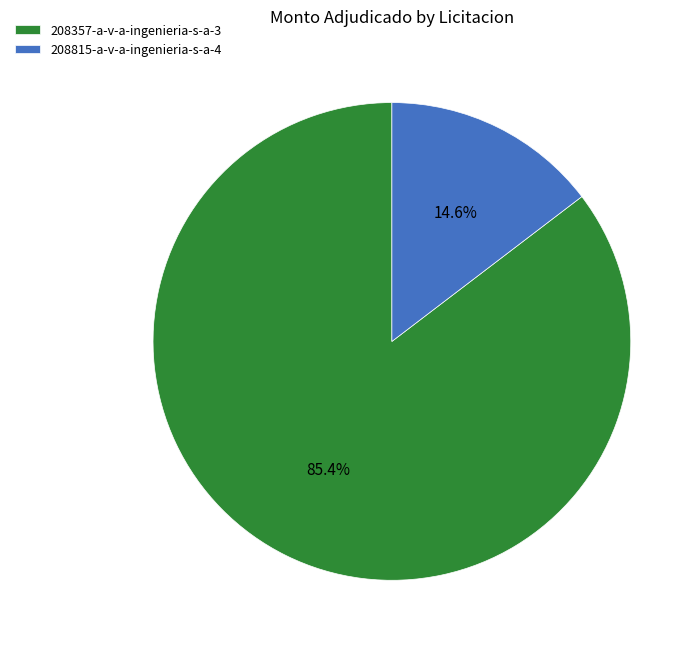

Rank the categories by value from highest to lowest.

208357-a-v-a-ingenieria-s-a-3, 208815-a-v-a-ingenieria-s-a-4